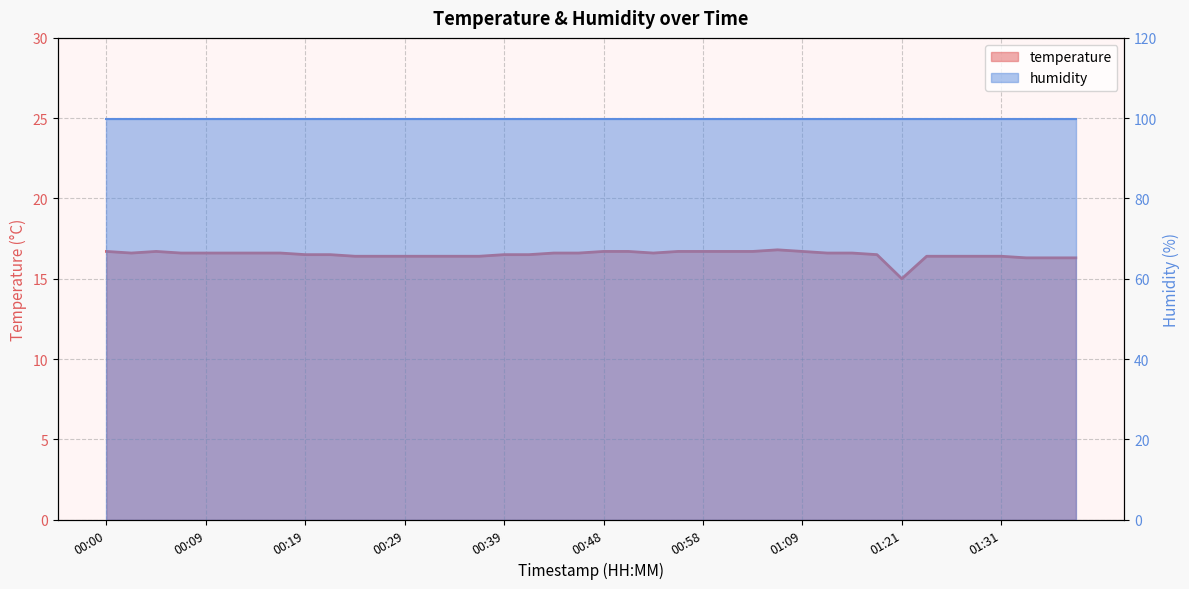

Where is the data nearest to the value 15?

01:21